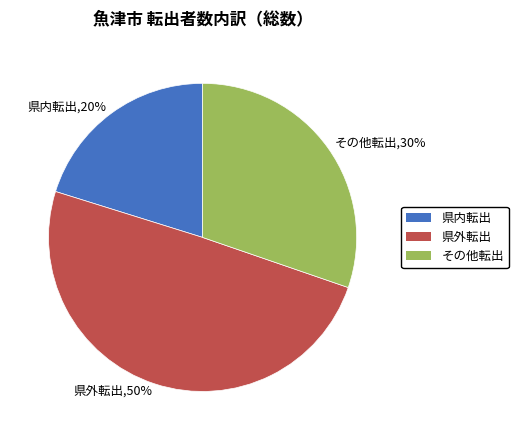

Does その他転出 account for over 50% of the chart?

No